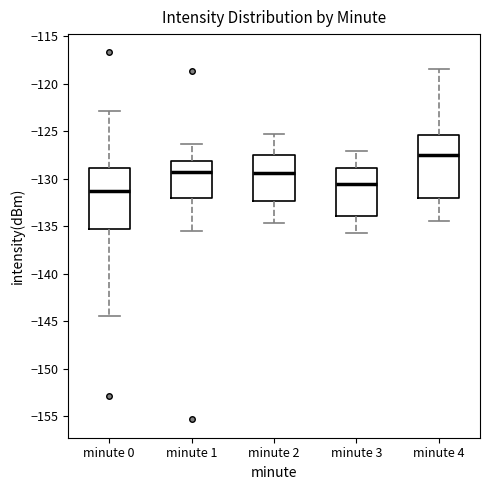

Reading left to right, read every box against the y-axis: the position of its median line, the range the box covers, and the ends of its whiskers. The values are not printed on the chart, so give them approximately, as read against the axis.

minute 0: median -131.5, box -135.0 to -129.0, whiskers -144.5 to -123.0
minute 1: median -129.5, box -132.0 to -128.0, whiskers -135.5 to -126.5
minute 2: median -129.5, box -132.5 to -127.5, whiskers -134.5 to -125.5
minute 3: median -130.5, box -134.0 to -129.0, whiskers -135.5 to -127.0
minute 4: median -127.5, box -132.0 to -125.5, whiskers -134.5 to -118.5